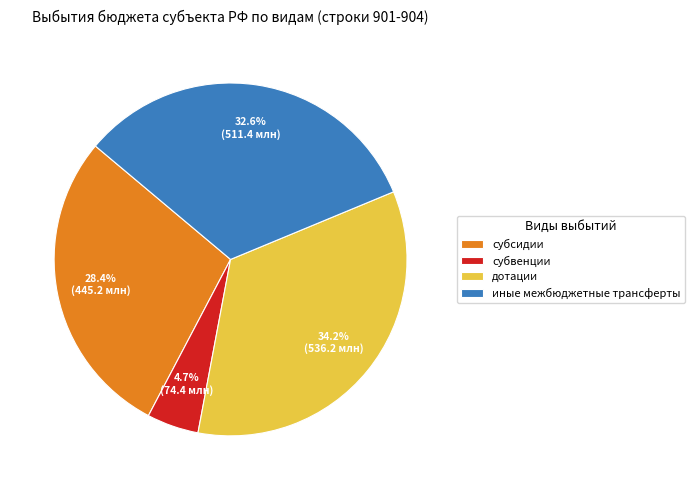

Does субсидии account for over 50% of the chart?

No